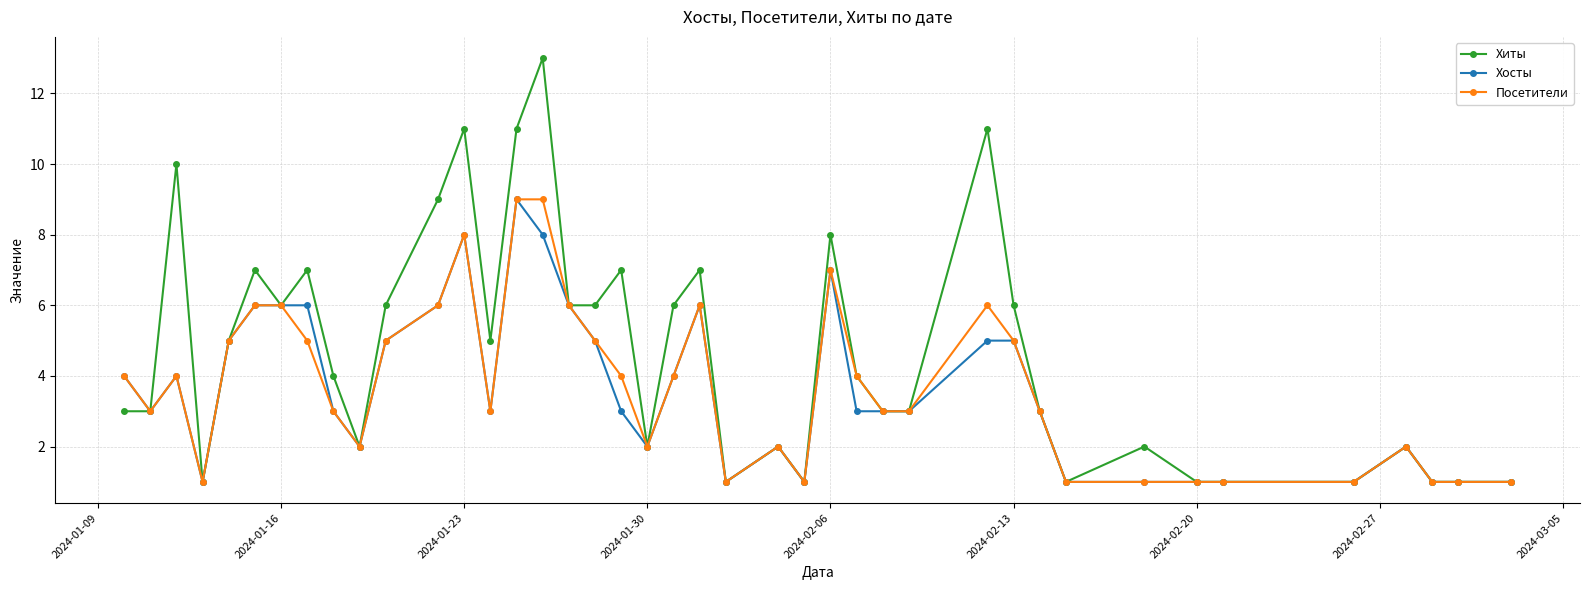

What is the minimum value for Хосты?

1